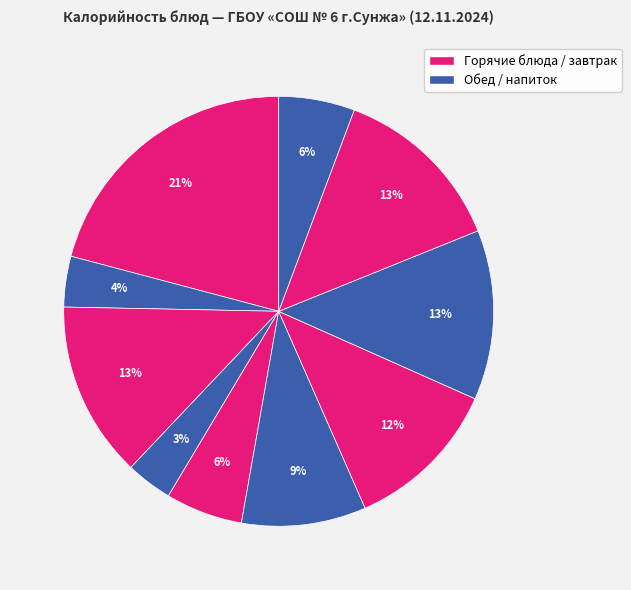

How many slices are in this pie chart?

10